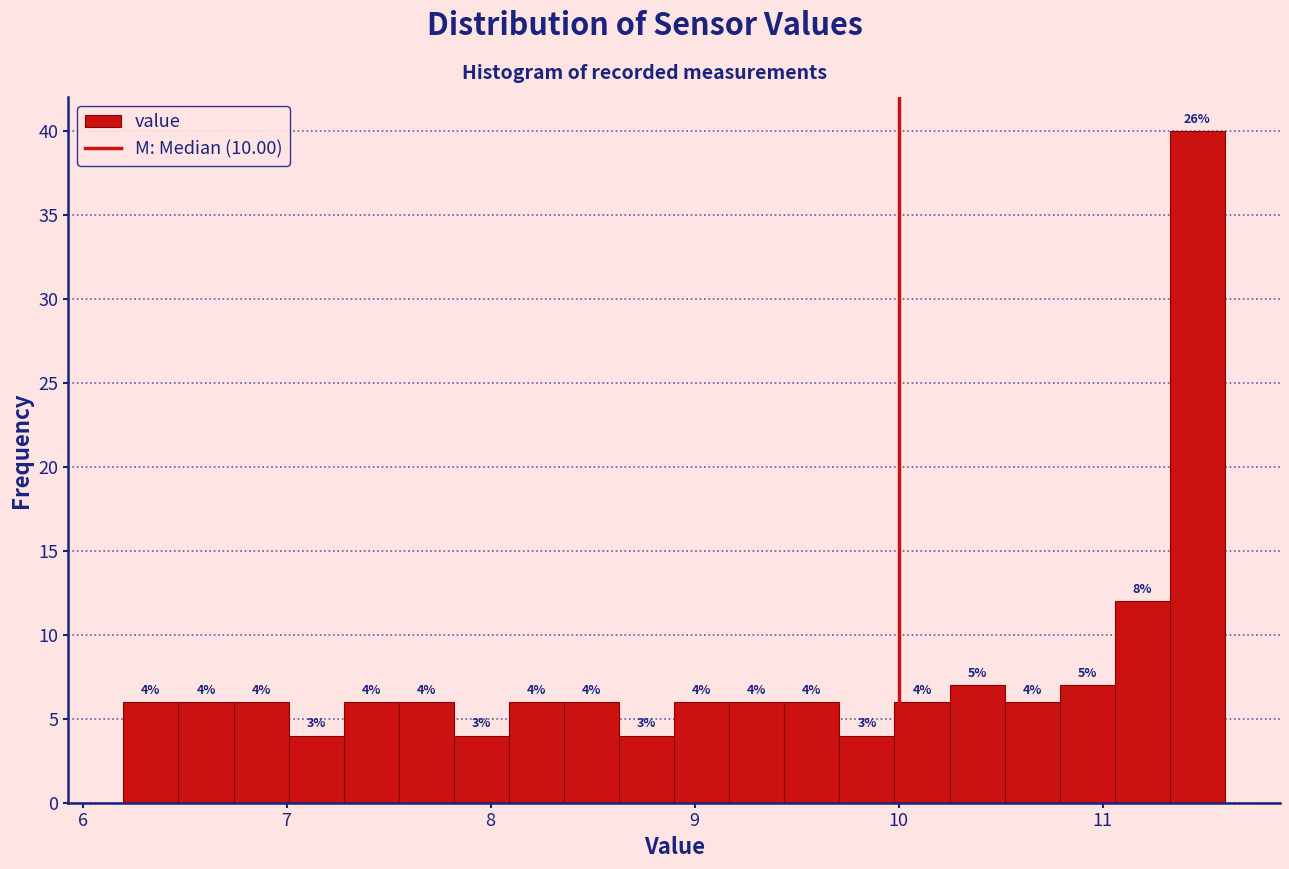

Read against the x-axis, roughly where is the centre of the tallest bar?

11.5